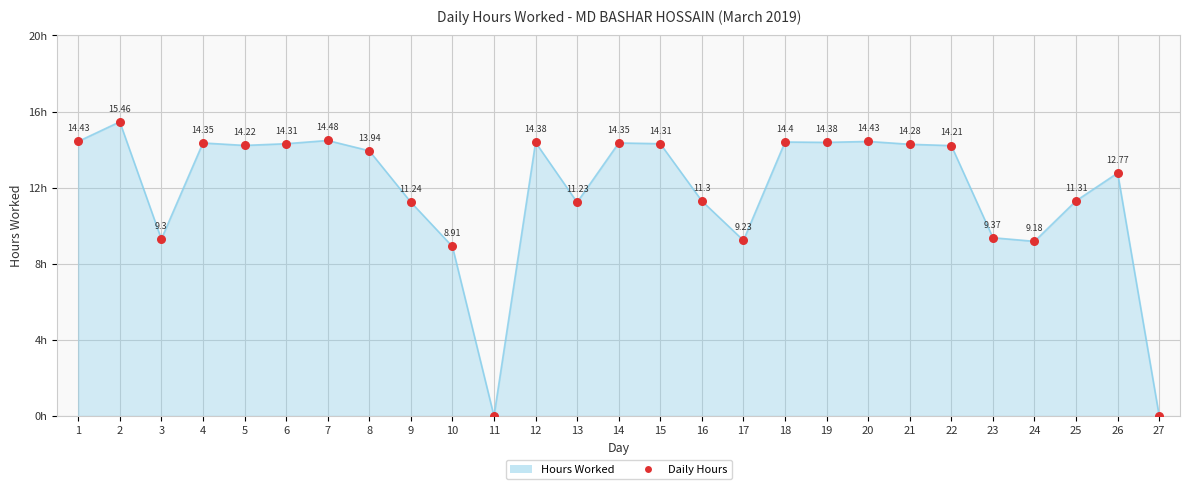

Which has a higher value, 1 or 19?

1